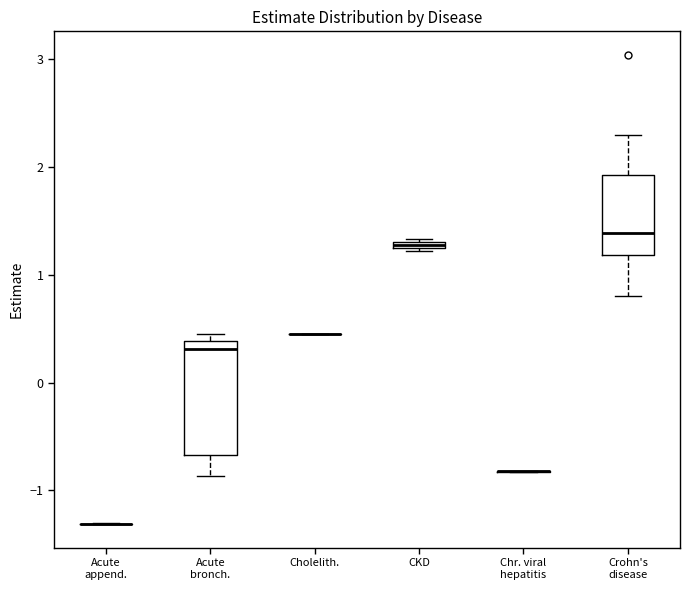

Where does the lower whisker of the box for Crohn's disease end on the y-axis? The values are not printed on the chart, so give them approximately, as read against the axis.

0.8